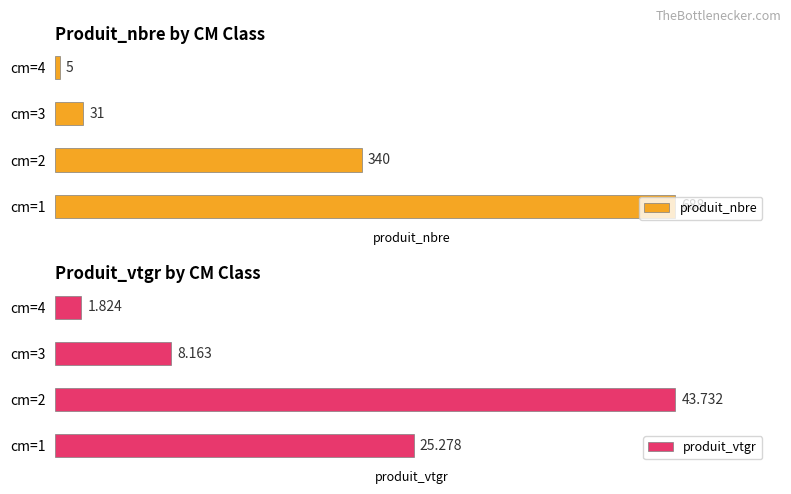

Rank the categories by produit_nbre value from highest to lowest.

cm=1, cm=2, cm=3, cm=4